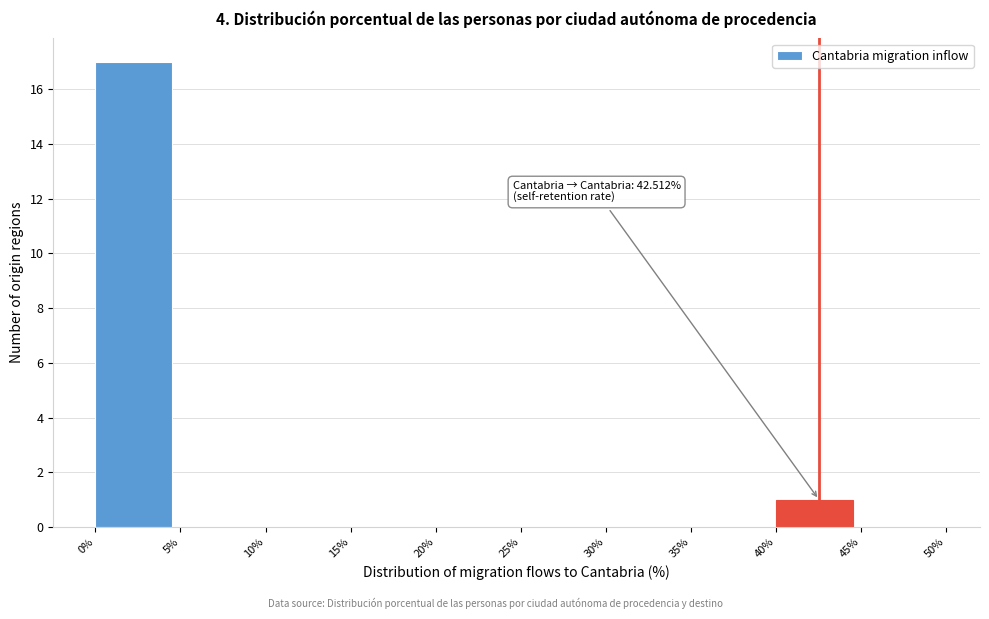

Which range on the x-axis has the tallest bar?

0% to 5%